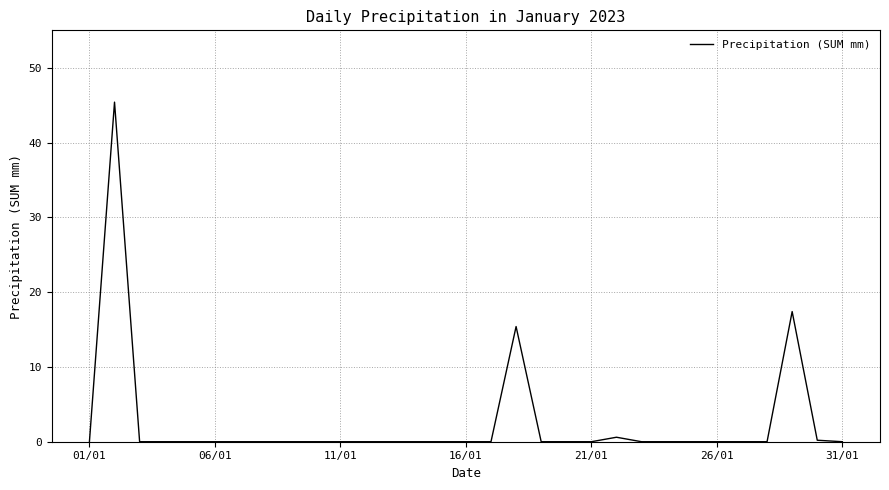

What is the greatest value displayed?

45.4